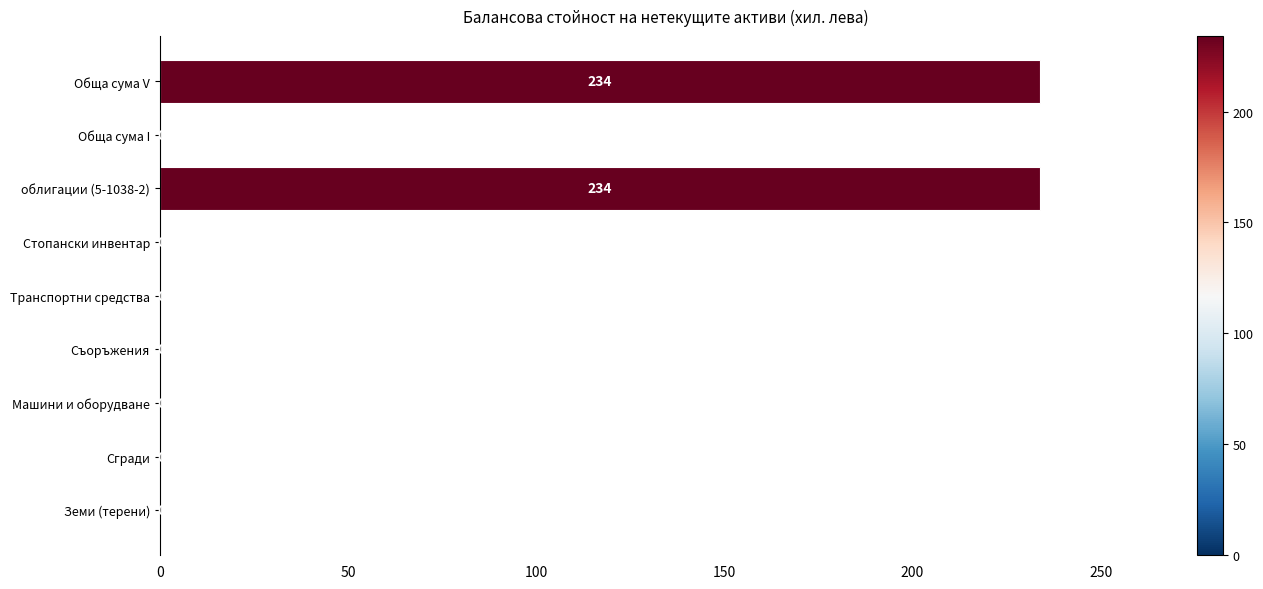

What is the sum of the values at Стопански инвентар and облигации (5-1038-2)?

234